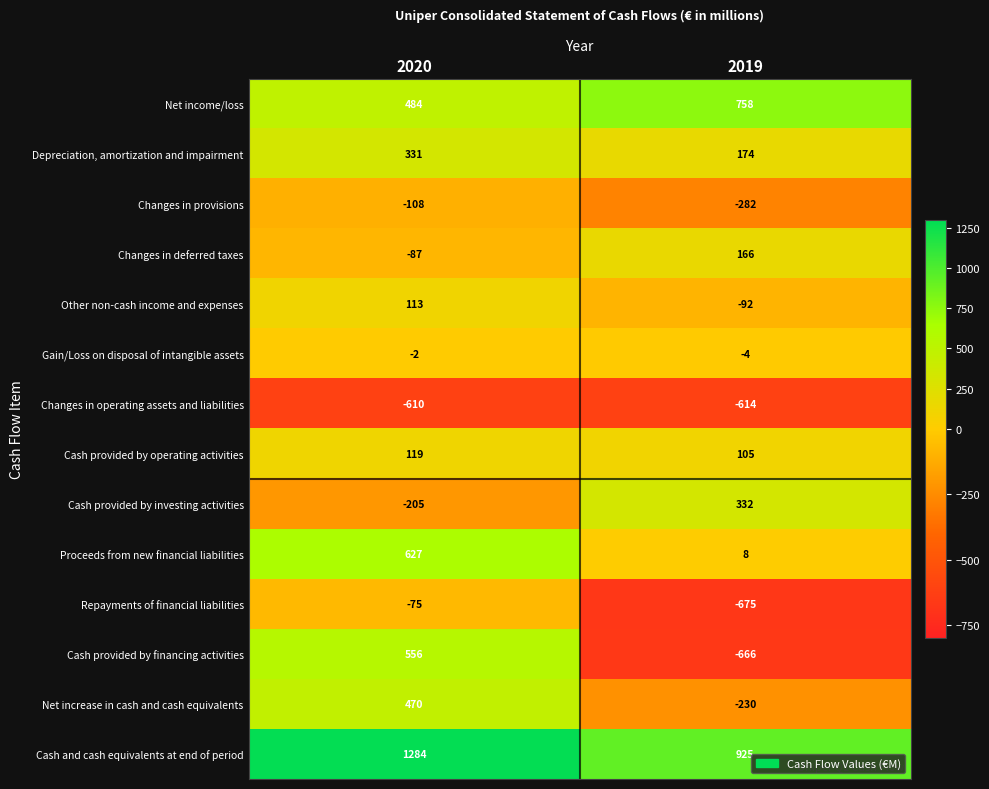

Is it true that Changes in deferred taxes equals -142 at 2020?

False